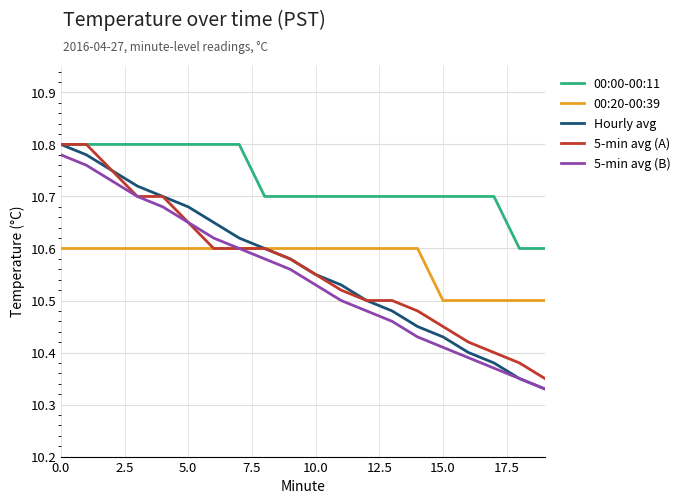

Which series has the largest range (max minus min)?

Hourly avg